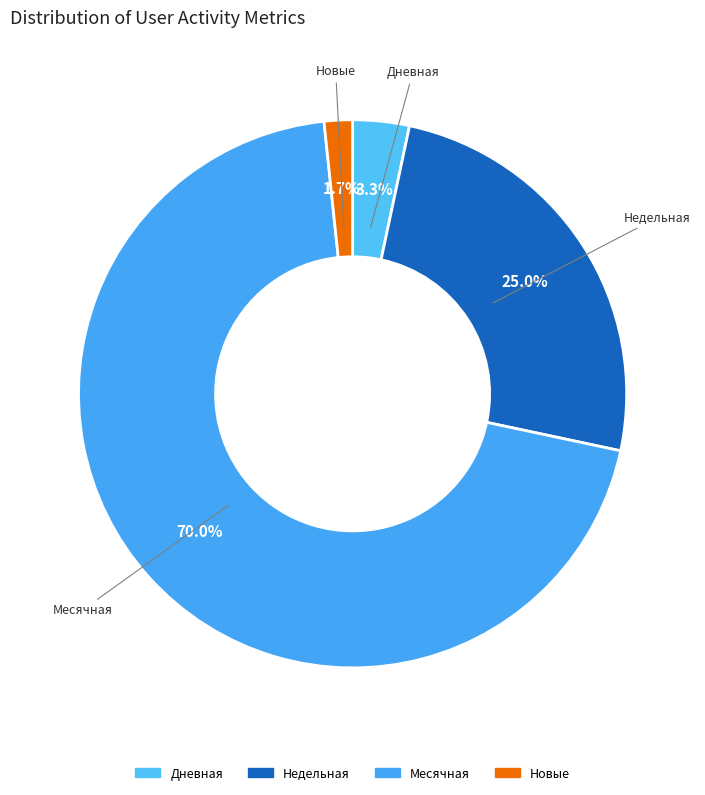

Count the number of slices in the pie.

4